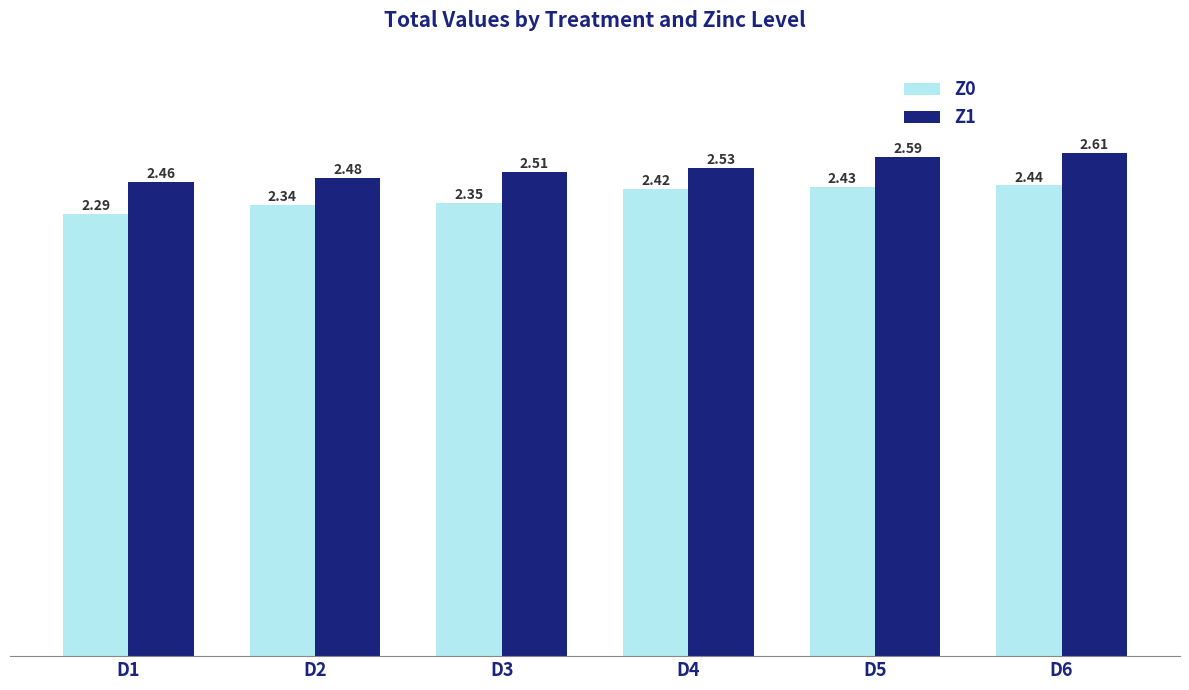

The Z0 series shows 3.9 at D6. True or false?

False